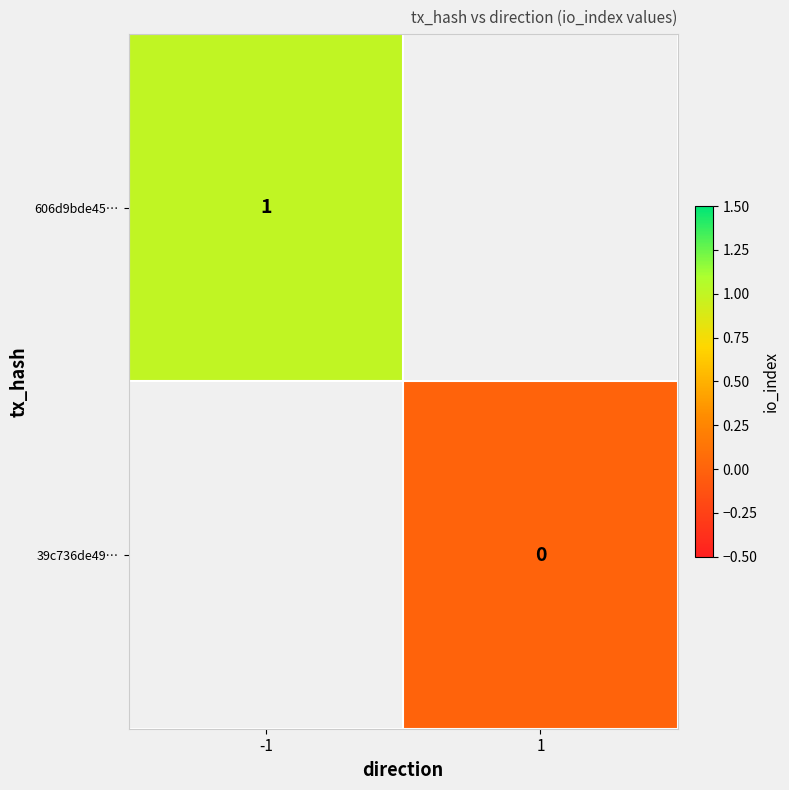

Is the value of 606d9bde45… at -1 greater than the value of 39c736de49… at 1?

Yes